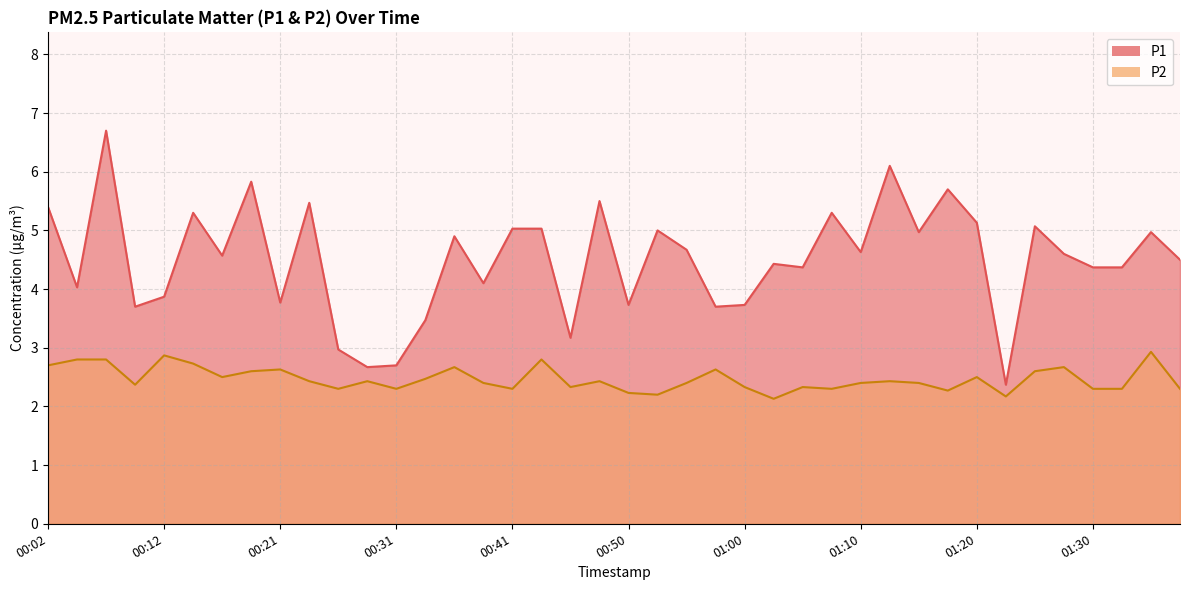

Which series has the widest spread of values?

P1